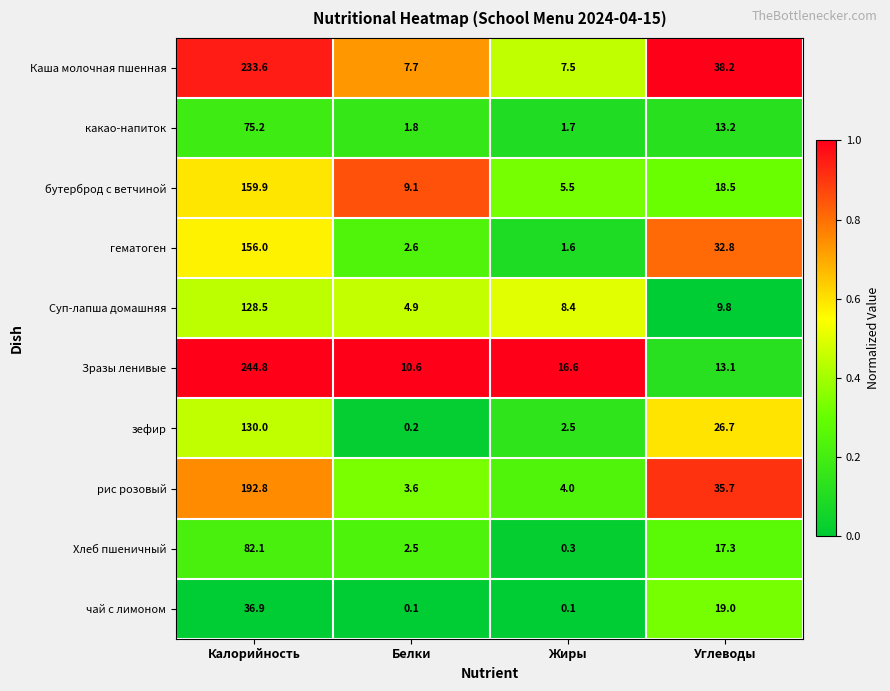

What is the average value of the Каша молочная пшенная series?

71.8